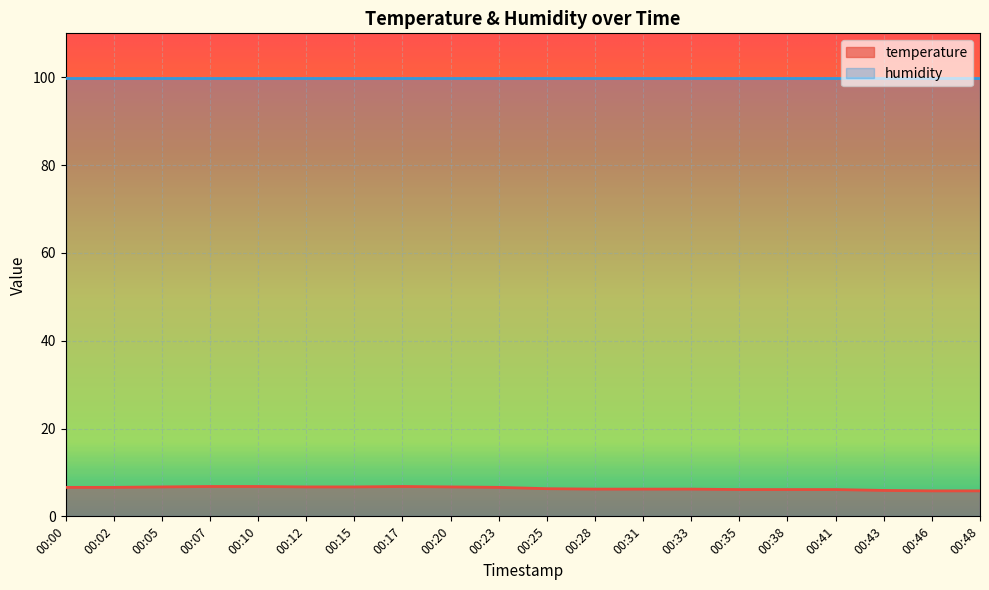

Rank the series by their average value, from highest to lowest.

humidity, temperature